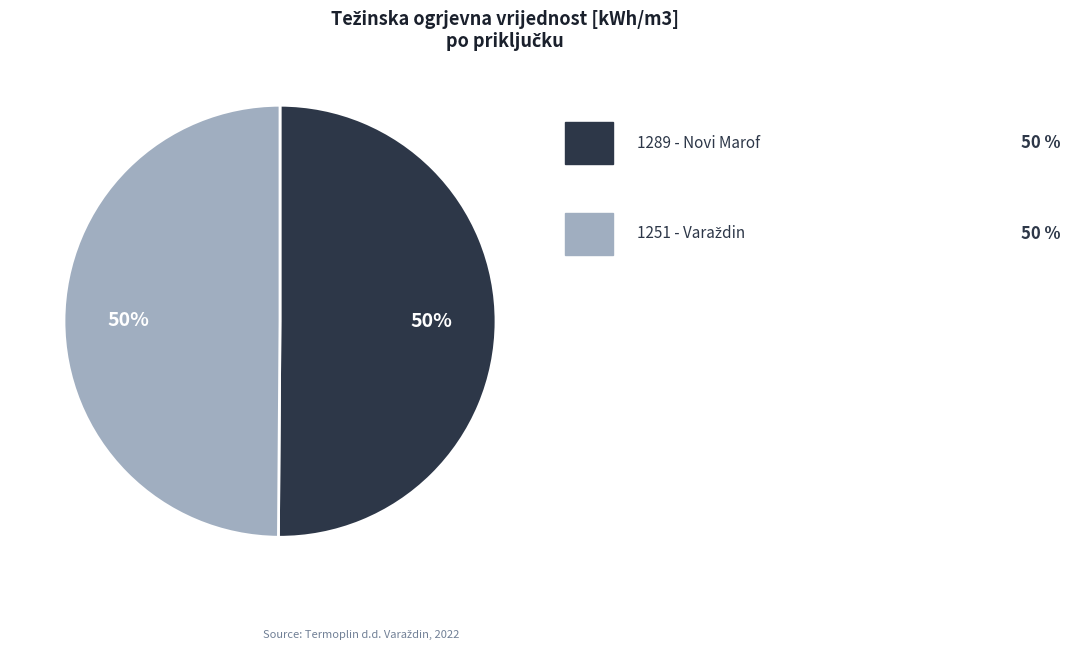

To the nearest percent, what is the average slice percentage?

50%